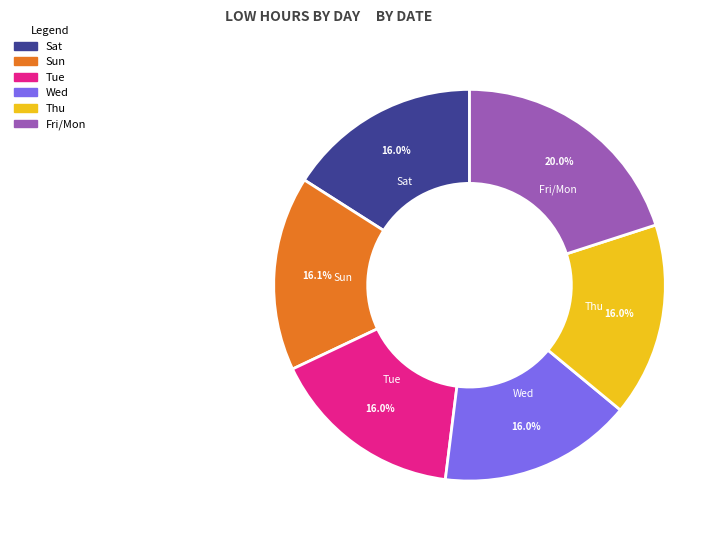

Between Thu and Fri/Mon, which is larger?

Fri/Mon